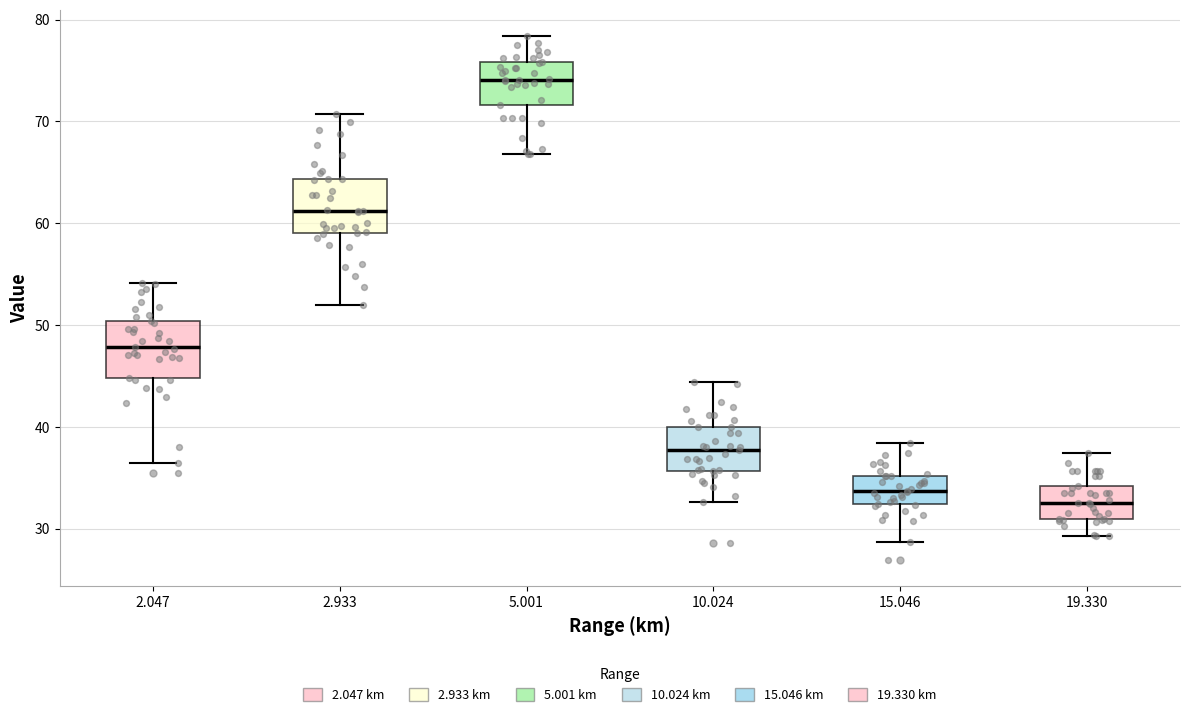

Reading left to right, transcribe this box plot: for each box, give where its median line is, the range the box spans, and where its two whiskers end, as read against the y-axis. The values are not printed on the chart, so give them approximately, as read against the axis.

2.047: median 48, box 45 to 50, whiskers 36 to 54
2.933: median 61, box 59 to 64, whiskers 52 to 71
5.001: median 74, box 72 to 76, whiskers 67 to 78
10.024: median 38, box 36 to 40, whiskers 33 to 44
15.046: median 34, box 32 to 35, whiskers 29 to 38
19.330: median 33, box 31 to 34, whiskers 29 to 37